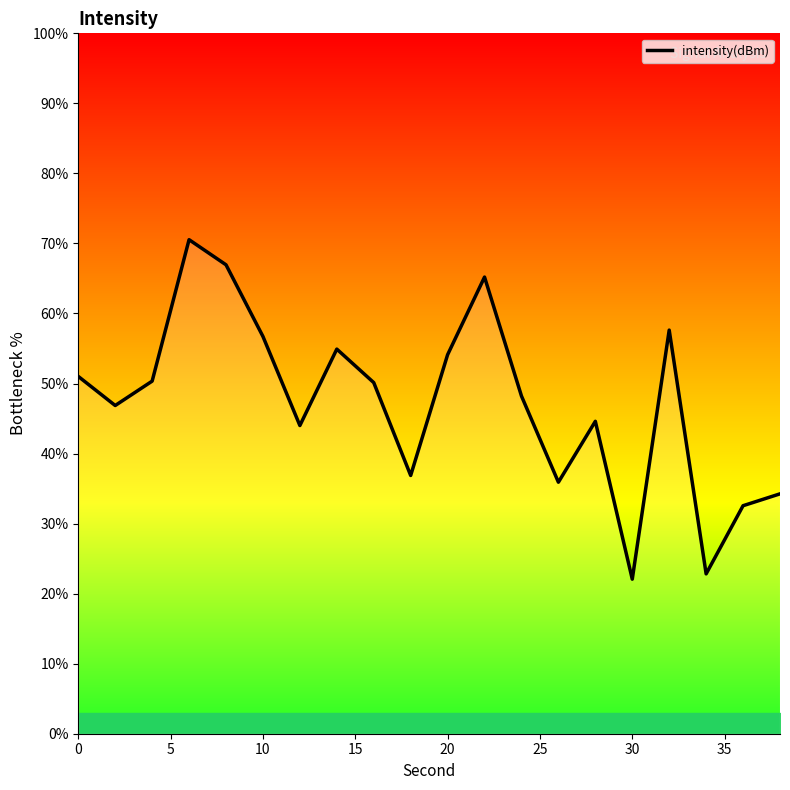

What is the sum of all values?

945.7